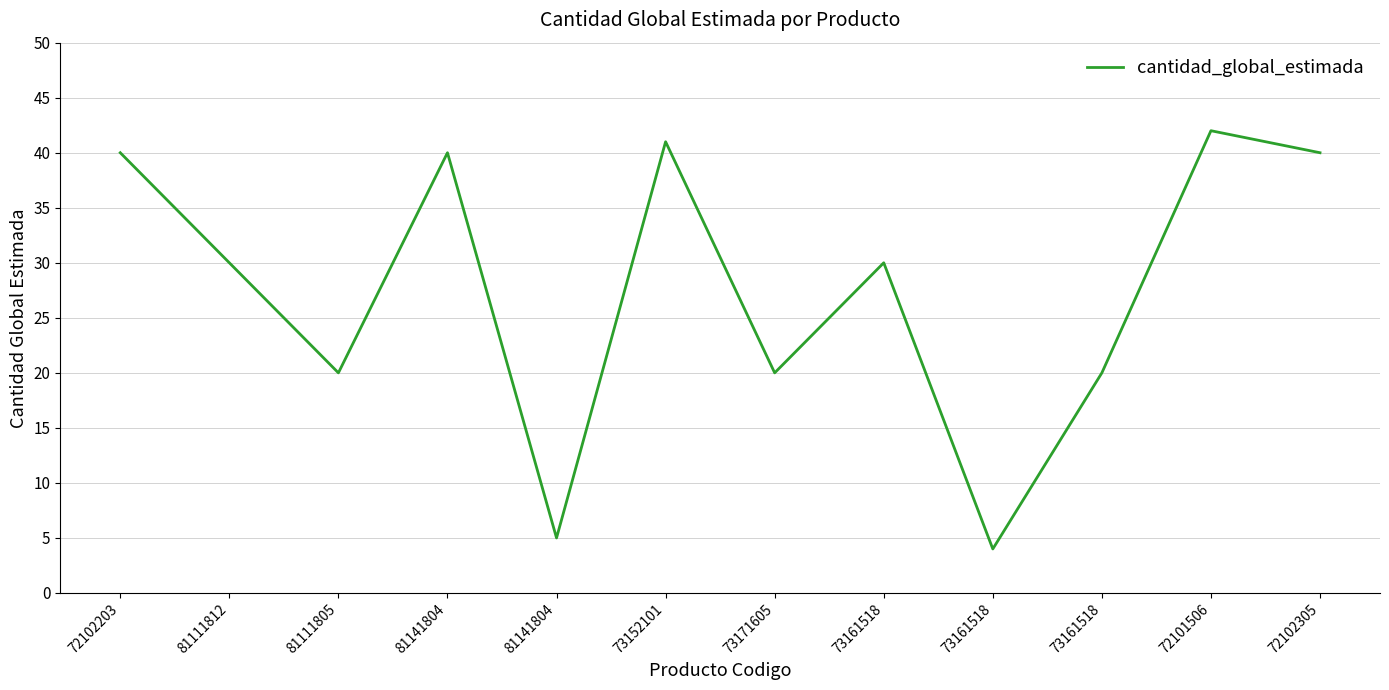

How many lines are shown in the chart?

1